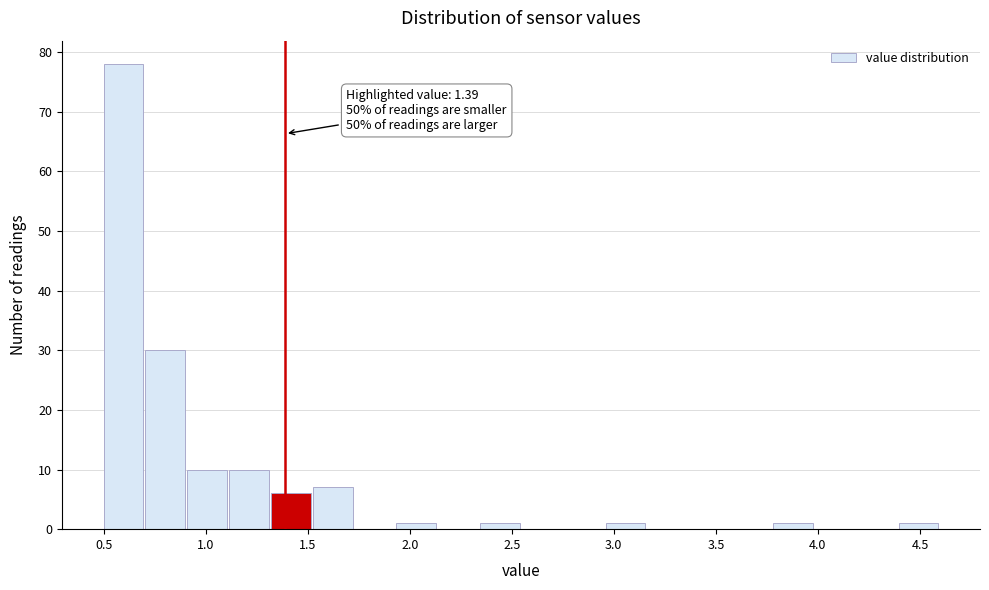

Over which range of the x-axis is the bar tallest?

0.500 to 0.705